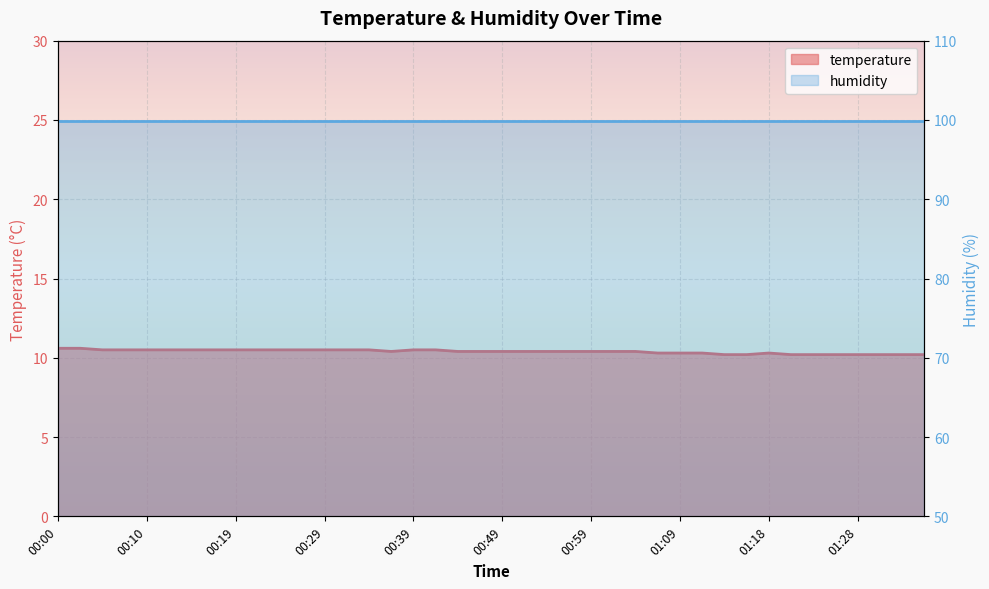

The chart shows a value of 15.6 at 00:44. True or false?

False